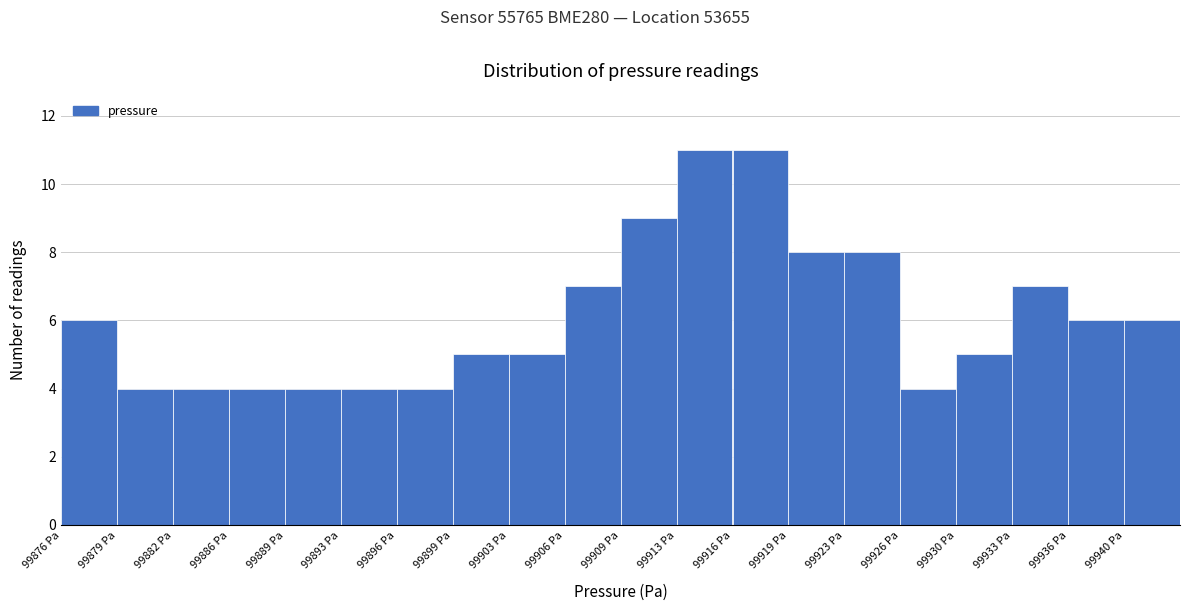

Reading left to right, list every bar in this chart as the range it spans on the x-axis followed by its height. Neither the bar edges nor the heights are printed on the chart, so give them approximately, as read against the axes.

99875.5 to 99879.0: 6
99879.0 to 99882.5: 4
99882.5 to 99886.0: 4
99886.0 to 99889.0: 4
99889.0 to 99892.5: 4
99892.5 to 99896.0: 4
99896.0 to 99899.5: 4
99899.5 to 99902.5: 5
99902.5 to 99906.0: 5
99906.0 to 99909.5: 7
99909.5 to 99912.5: 9
99912.5 to 99916.0: 11
99916.0 to 99919.5: 11
99919.5 to 99923.0: 8
99923.0 to 99926.0: 8
99926.0 to 99929.5: 4
99929.5 to 99933.0: 5
99933.0 to 99936.5: 7
99936.5 to 99939.5: 6
99939.5 to 99943.0: 6